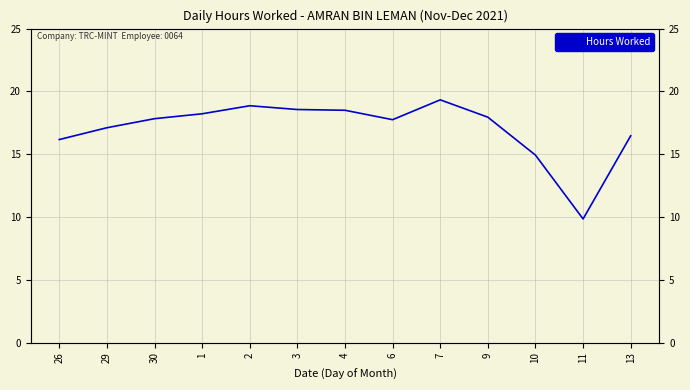

Which label corresponds to the smallest value in the chart?

11